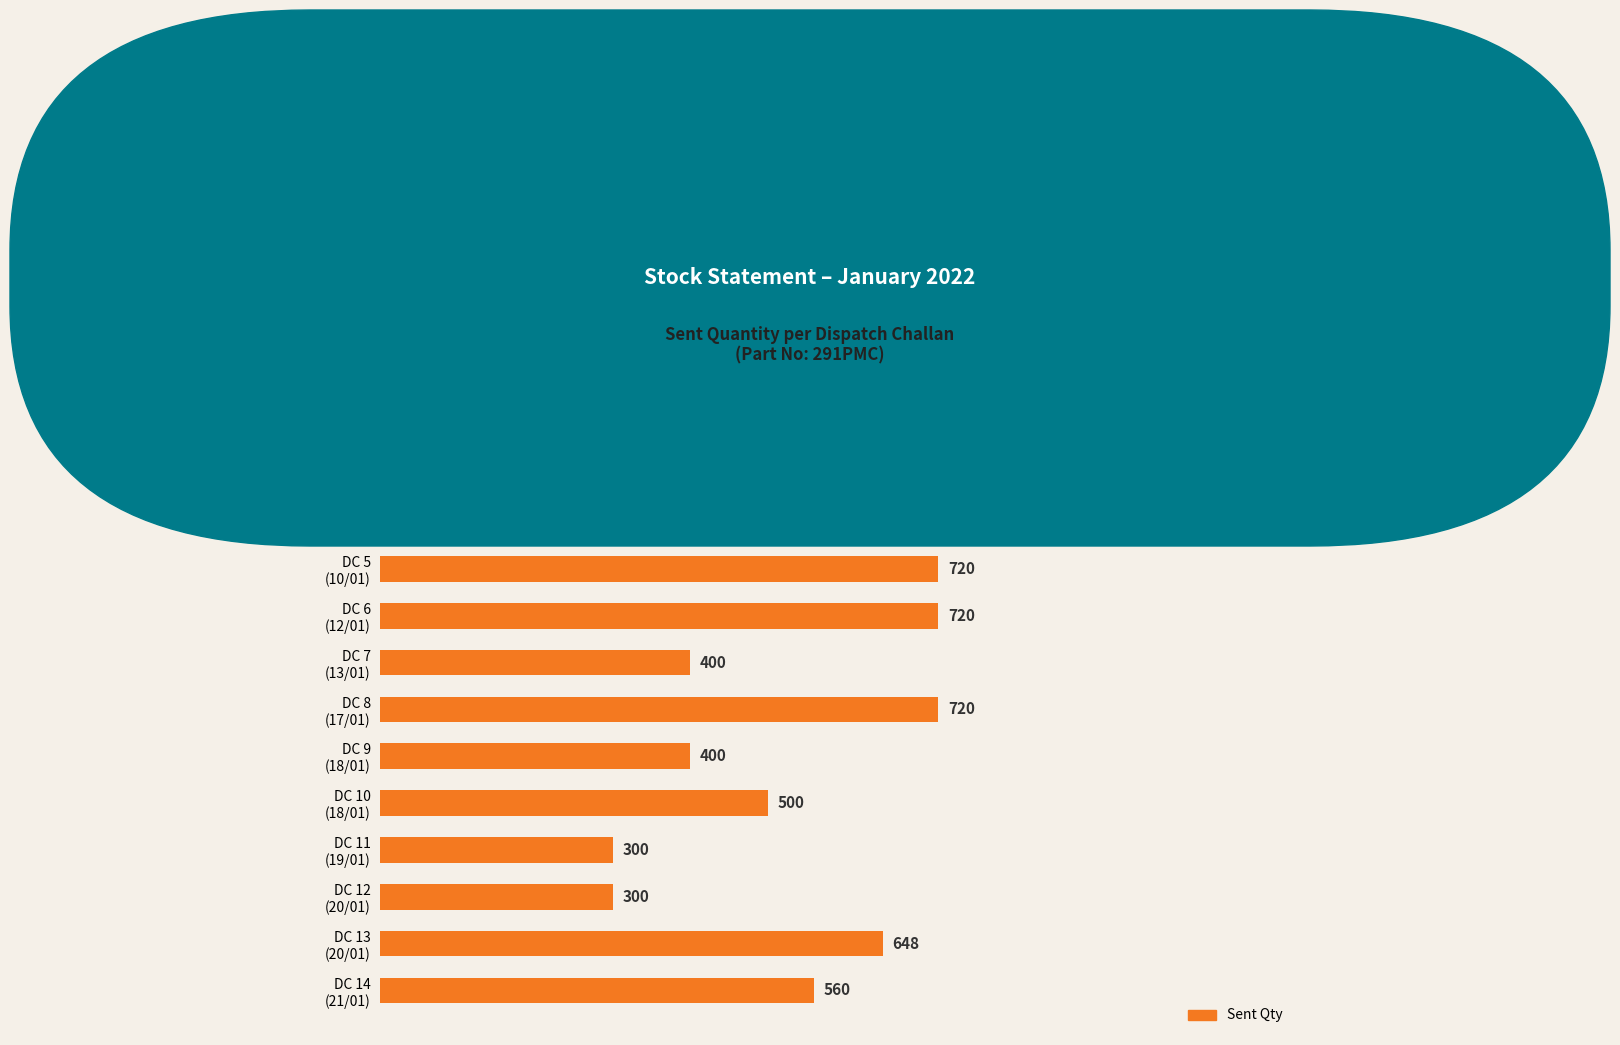

What is the greatest value displayed?

1000